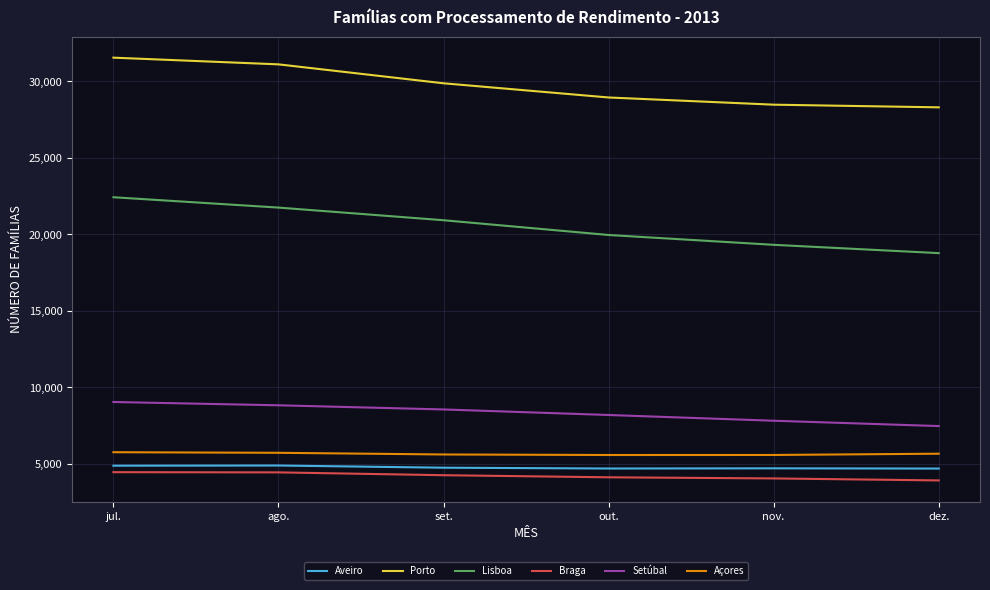

True or false: Aveiro and Porto intersect in this chart.

False